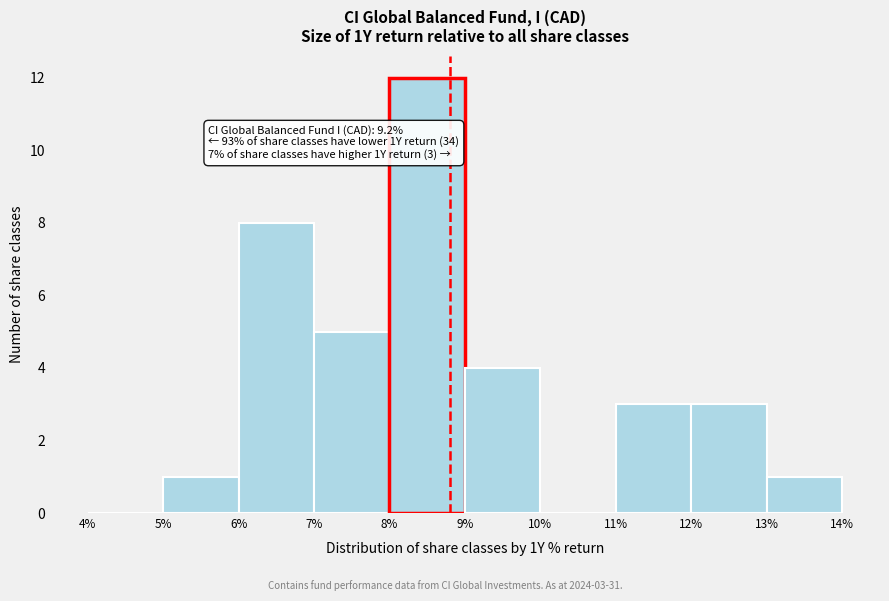

Which range on the x-axis has the tallest bar?

8% to 9%